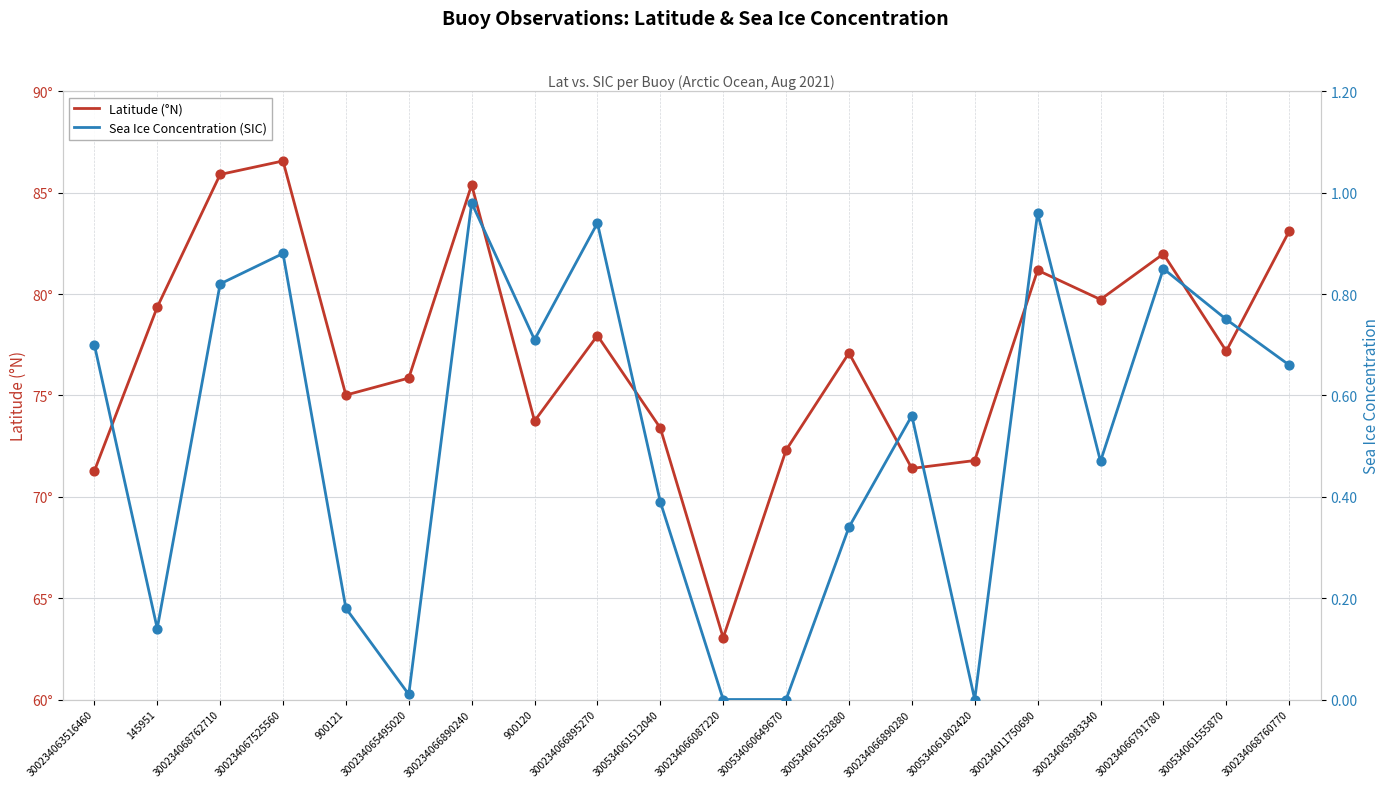

Which series contains the highest Y value?

Latitude (°N)